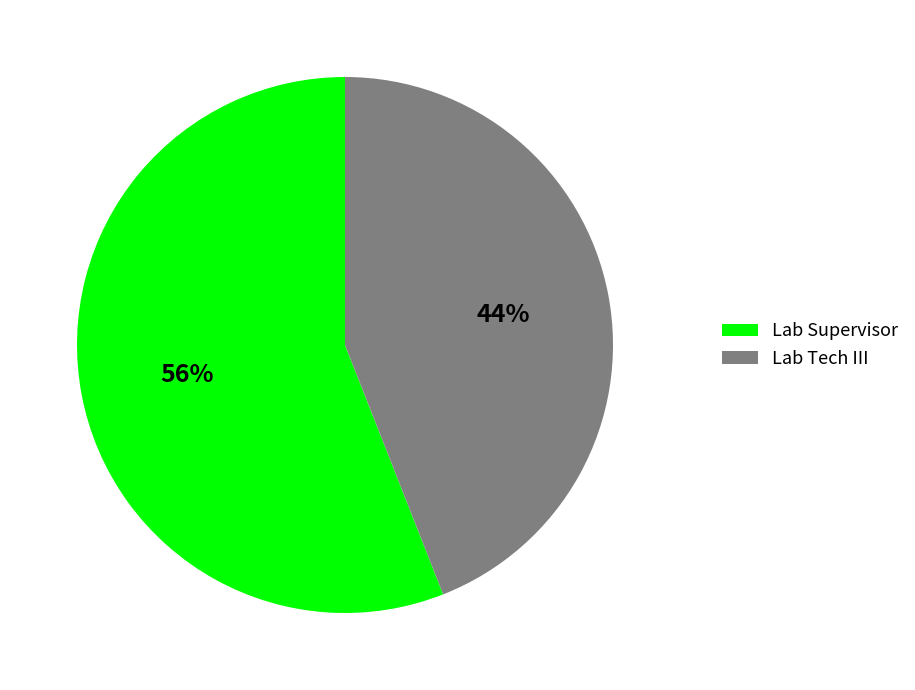

To the nearest percent, what is the average slice percentage?

50%